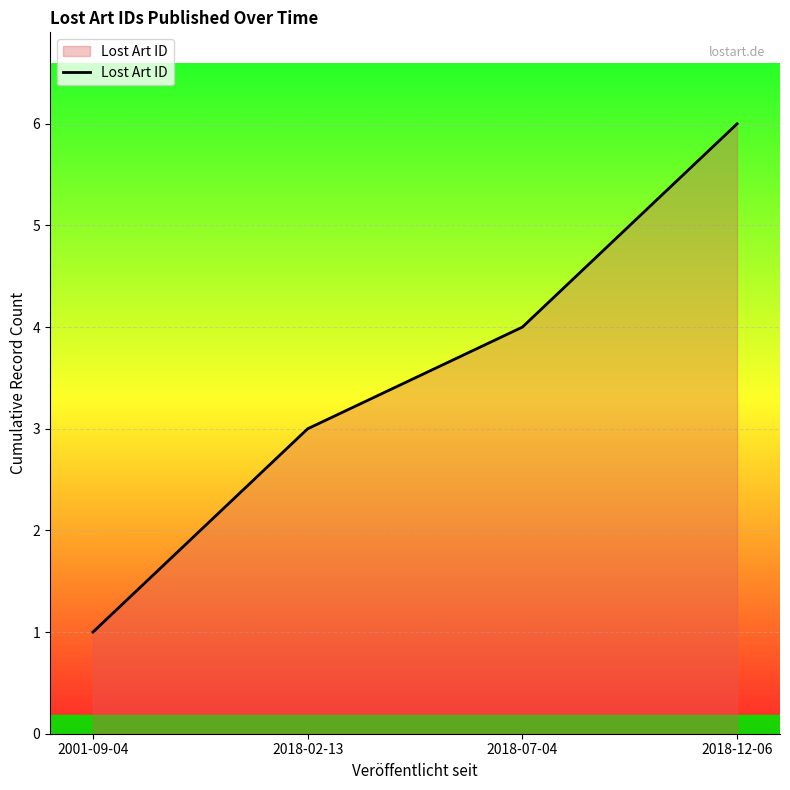

What is the maximum value shown in the chart?

6